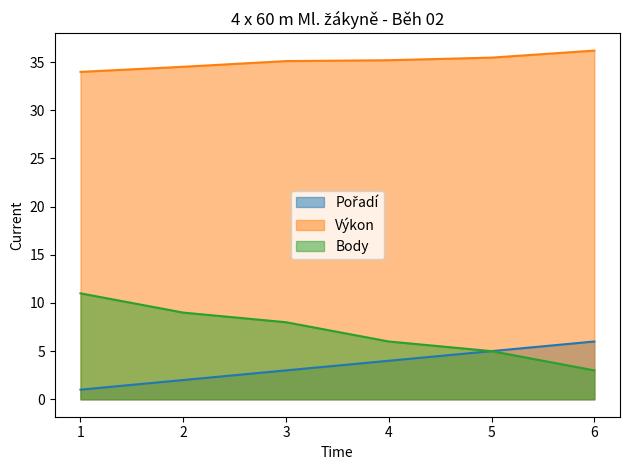

Between 3 and 6, which series saw the biggest shift?

Body